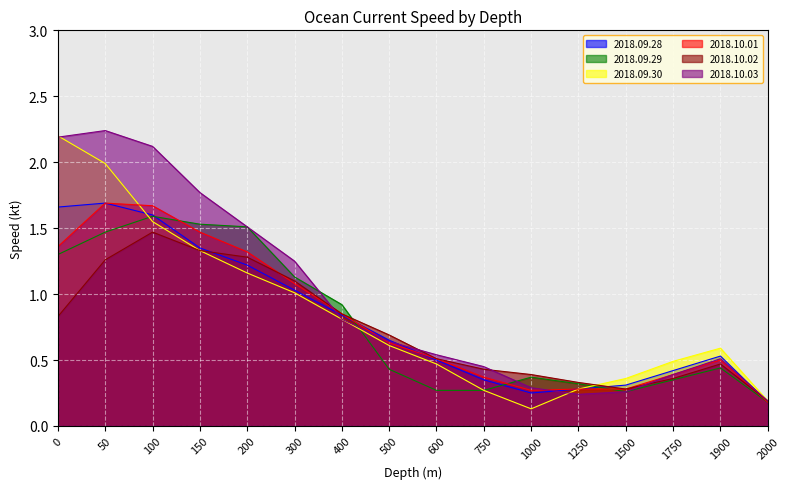

What is the average value of the 2018.10.02 series?

0.7